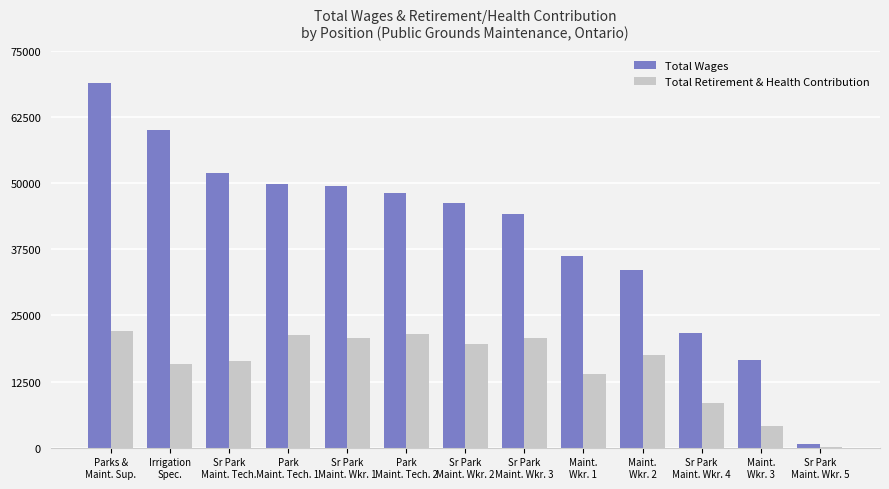

What are all the series names shown in the legend?

Total Wages, Total Retirement & Health Contribution